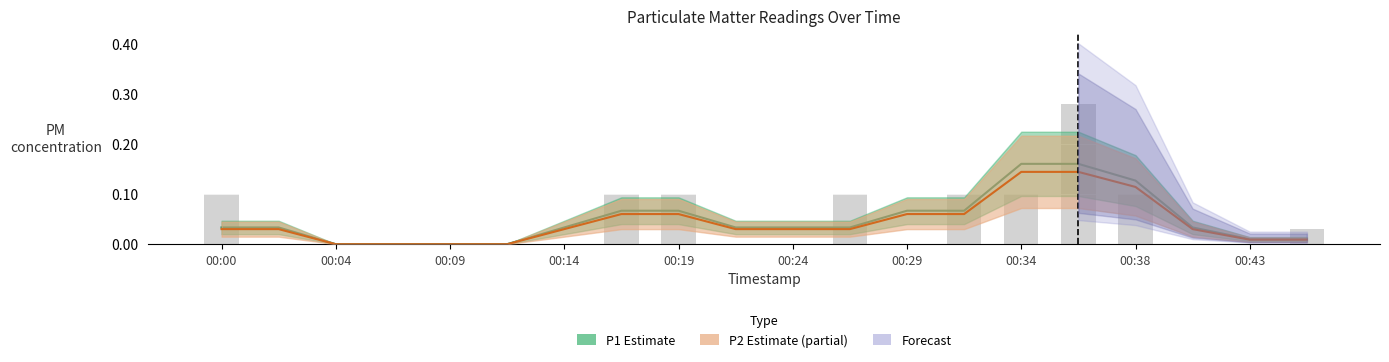

How many positive values are there?

9